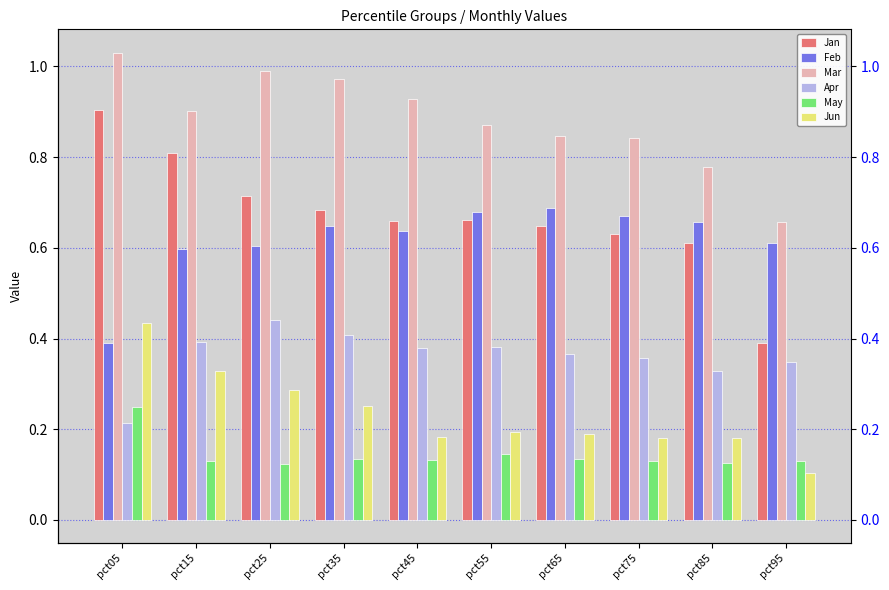

Reading right to left, what are all the values shown in this chart?

Jan: 0.4	0.6	0.6	0.6	0.7	0.7	0.7	0.7	0.8	0.9
Feb: 0.6	0.7	0.7	0.7	0.7	0.6	0.6	0.6	0.6	0.4
Mar: 0.7	0.8	0.8	0.8	0.9	0.9	1.0	1.0	0.9	1.0
Apr: 0.3	0.3	0.4	0.4	0.4	0.4	0.4	0.4	0.4	0.2
May: 0.1	0.1	0.1	0.1	0.1	0.1	0.1	0.1	0.1	0.2
Jun: 0.1	0.2	0.2	0.2	0.2	0.2	0.3	0.3	0.3	0.4